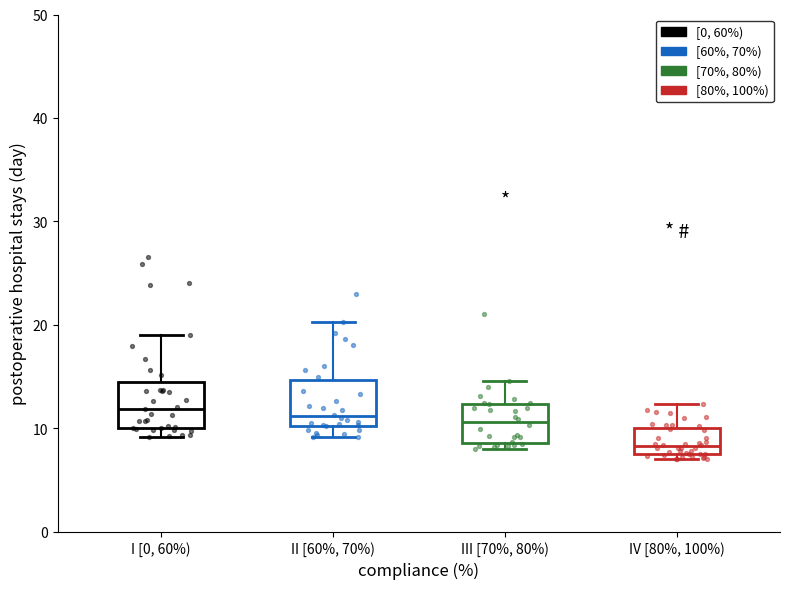

Where is the lower edge of the box for IV [80%, 100%) on the y-axis? The values are not printed on the chart, so give them approximately, as read against the axis.

8